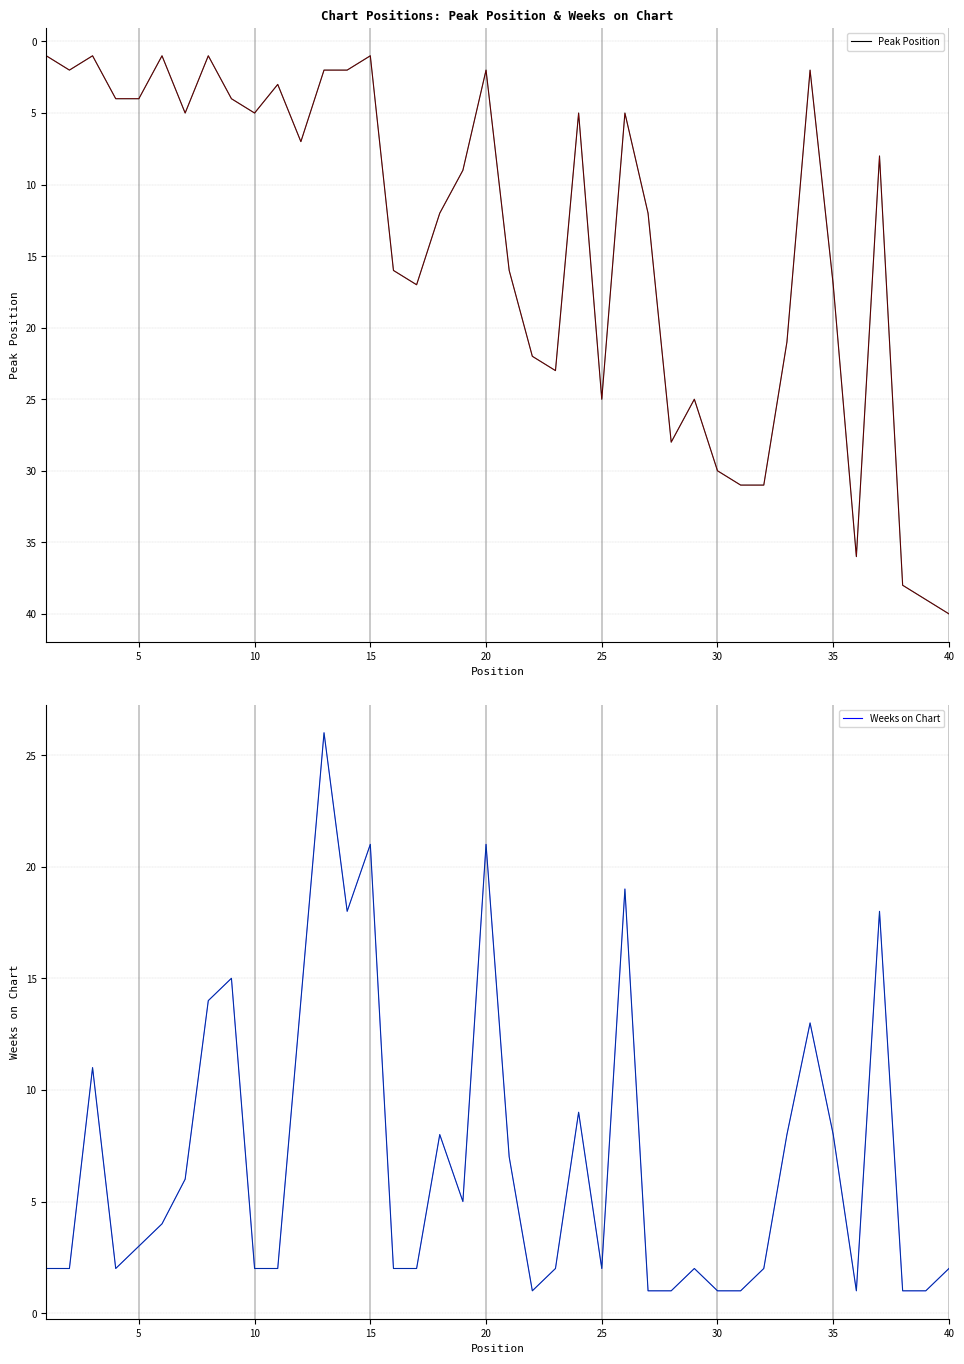

Reading right to left, what are all the values shown in this chart?

Peak Position: 40	39	38	8	36	17	2	21	31	31	30	25	28	12	5	25	5	23	22	16	2	9	12	17	16	1	2	2	7	3	5	4	1	5	1	4	4	1	2	1
Weeks on Chart: 2	1	1	18	1	8	13	8	2	1	1	2	1	1	19	2	9	2	1	7	21	5	8	2	2	21	18	26	14	2	2	15	14	6	4	3	2	11	2	2